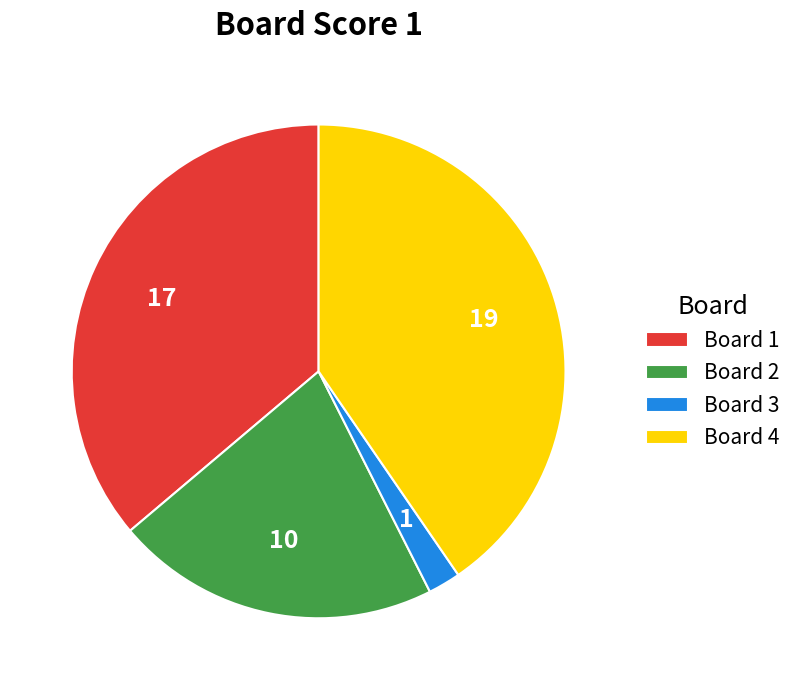

Between Board 4 and Board 3, which is larger?

Board 4